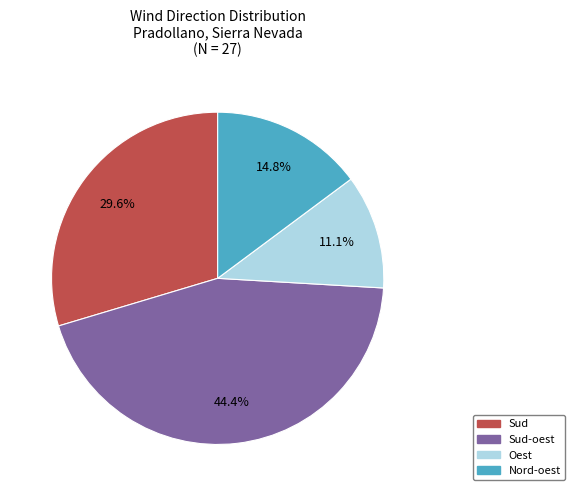

Is there any slice that represents more than half of the pie?

No